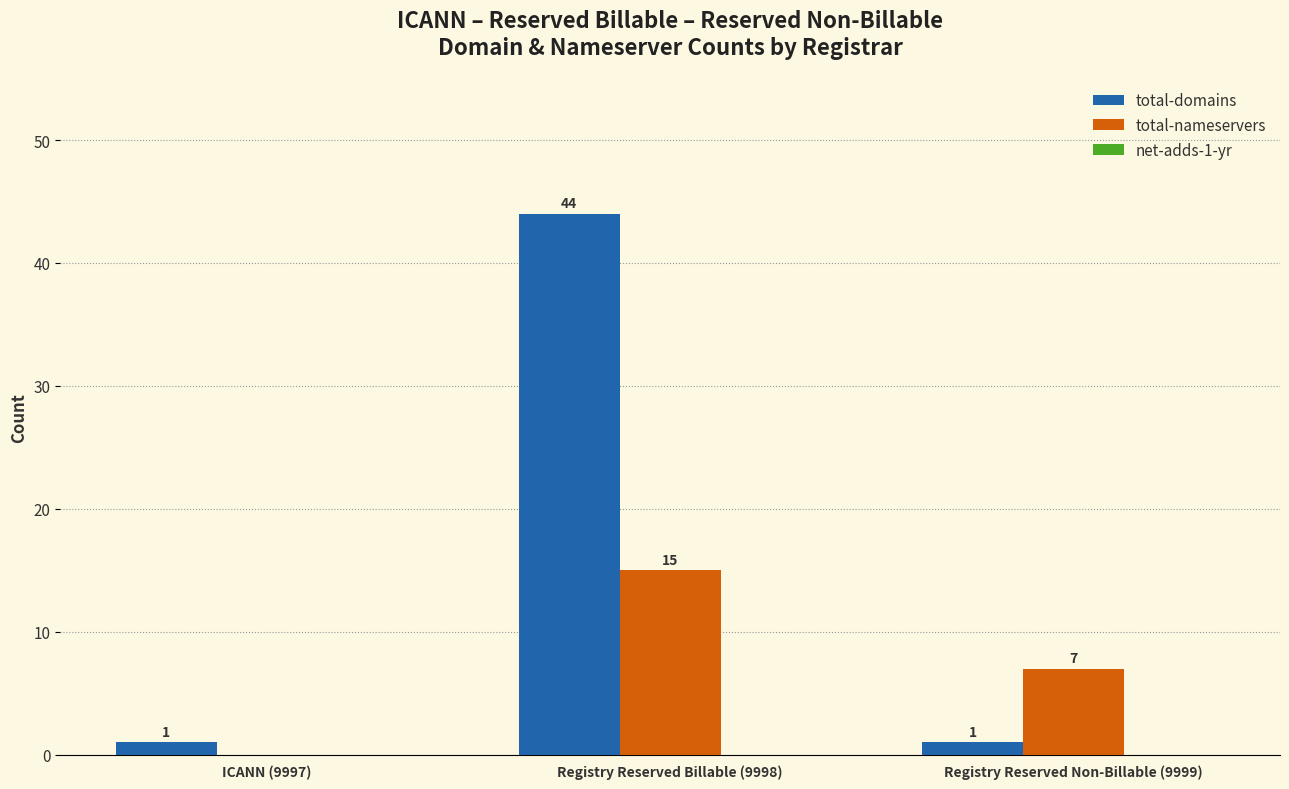

What is the sum of the total-domains values at Registry Reserved Non-Billable (9999) and ICANN (9997)?

2